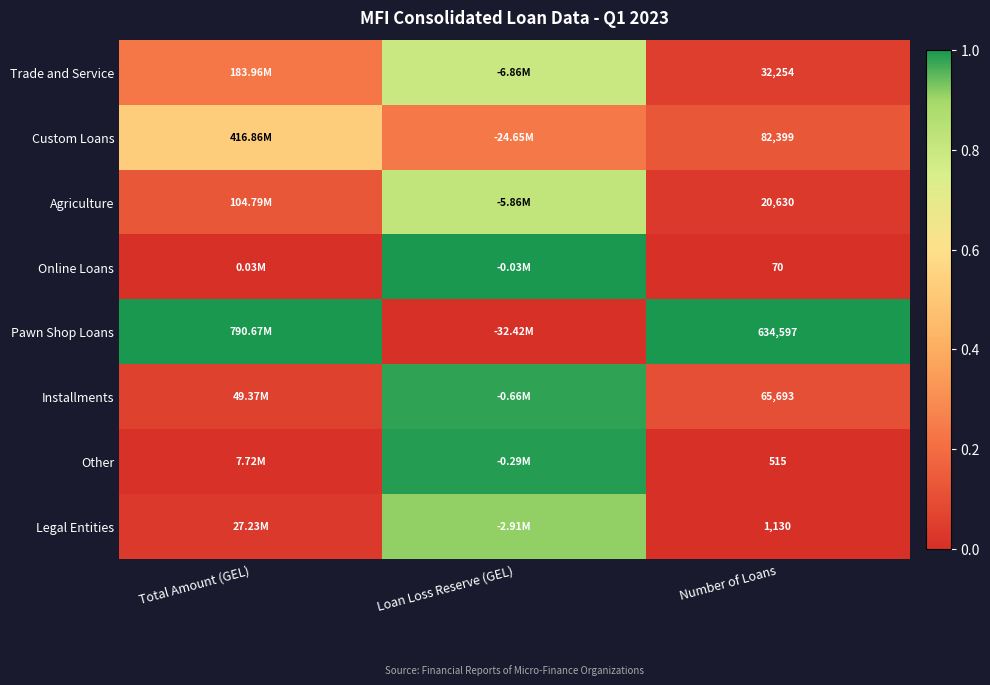

What is the difference between the Trade and Service values at Loan Loss Reserve (GEL) and Total Amount (GEL)?

0.6